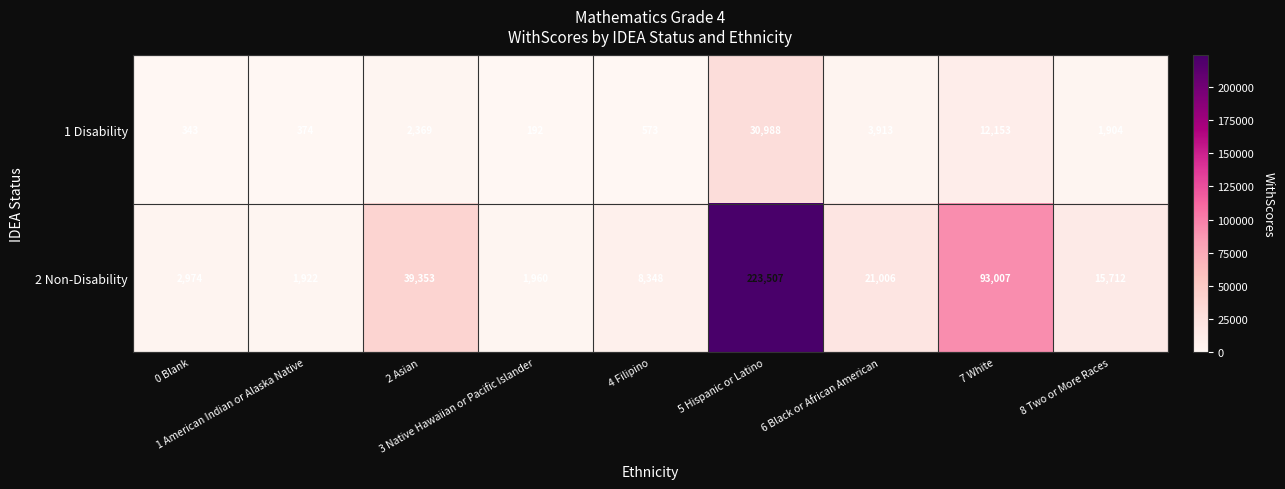

How many series are shown in this chart?

2